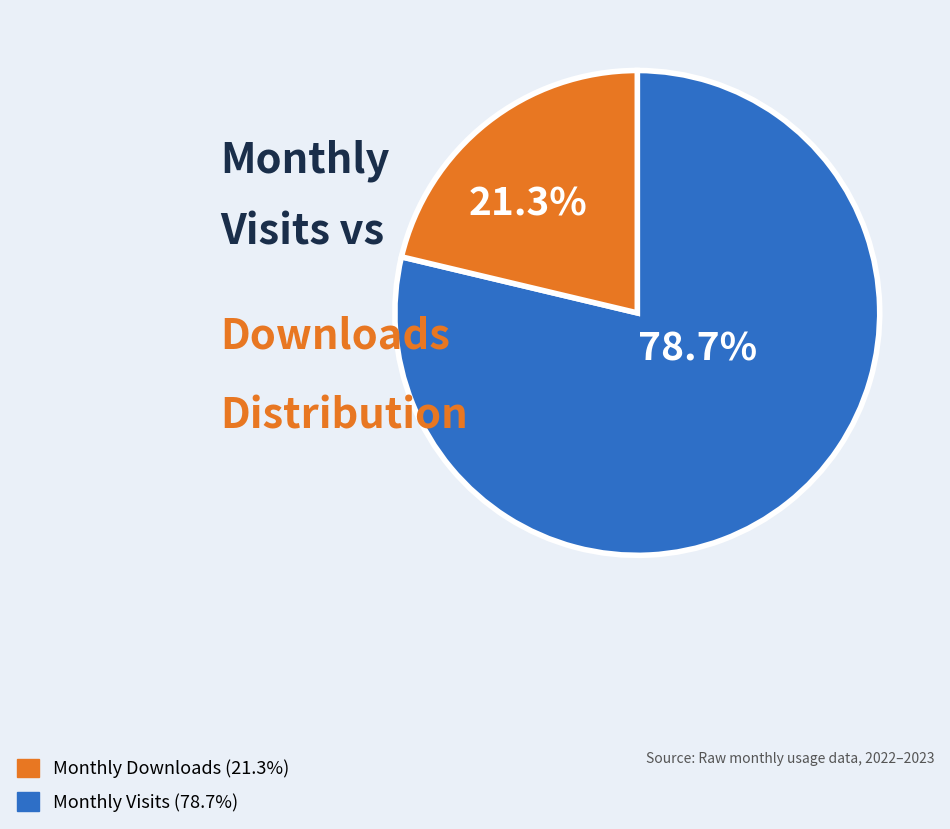

How many segments does this pie chart have?

2